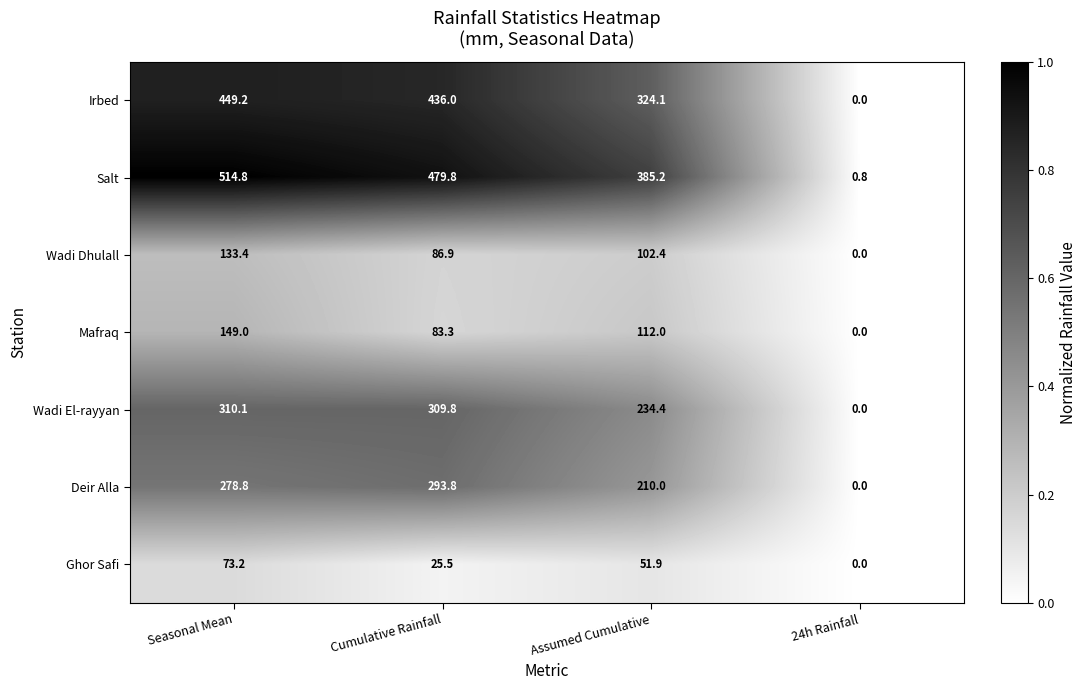

At which category is the sum across all series the highest?

Seasonal Mean